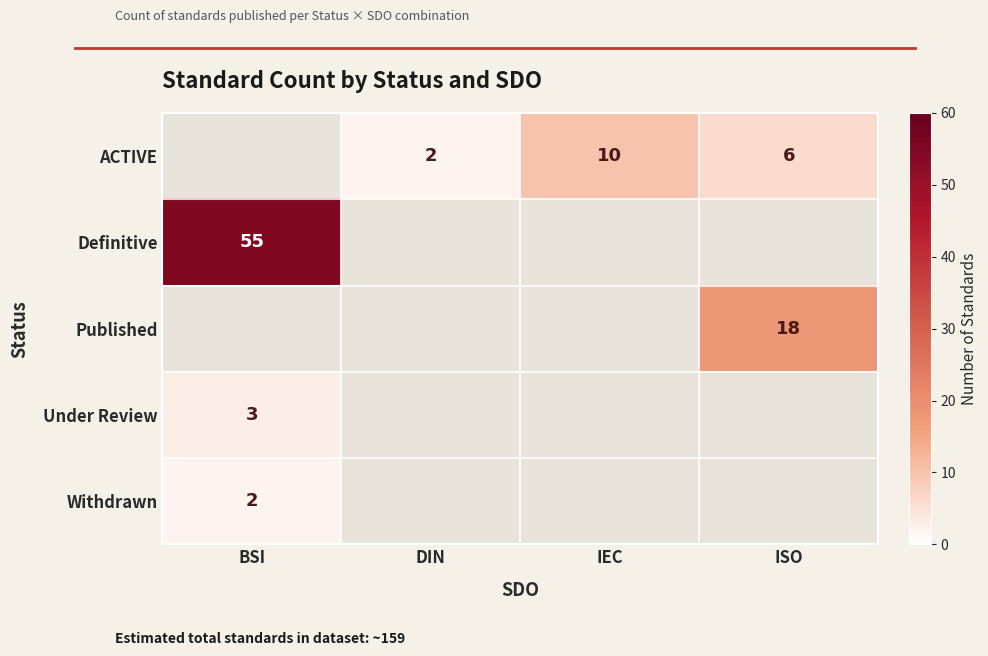

The value of Published at ISO is 25. True or false?

False